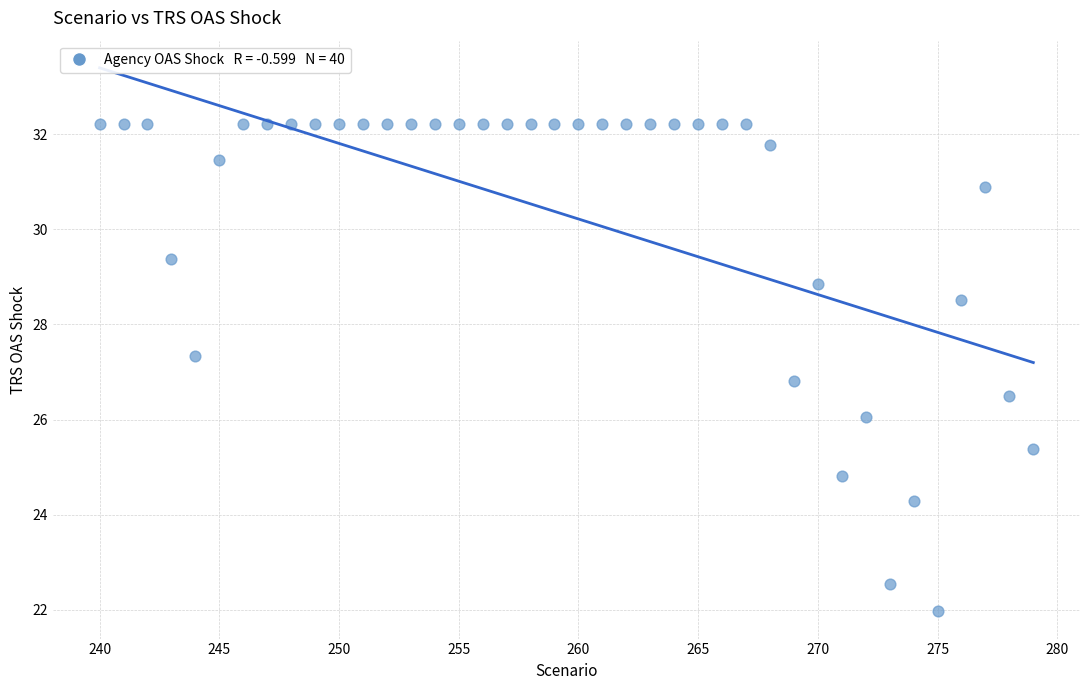

What Y value in the scatter plot is closest to 27?

26.8